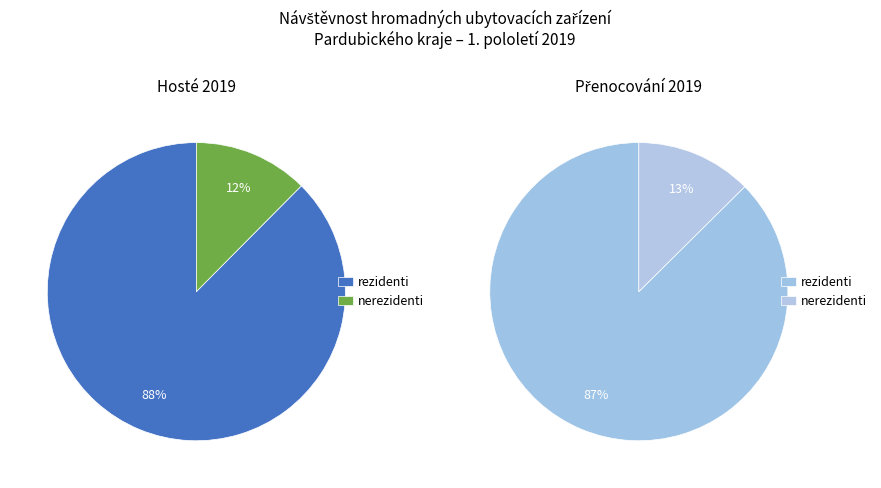

Is it true that Přenocování is 85% of the pie?

False